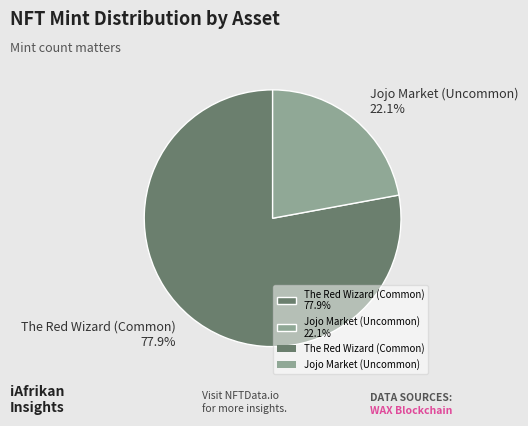

To the nearest percent, what portion does The Red Wizard (Common) represent?

78%